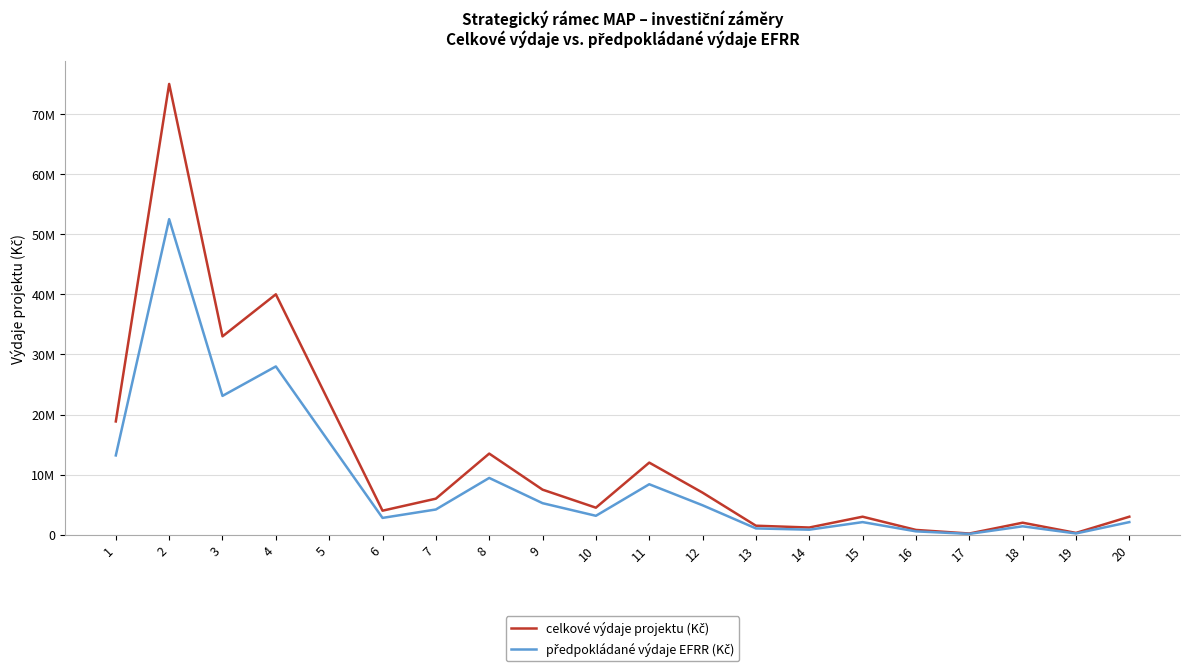

Where is the first local maximum for celkové výdaje projektu (Kč)?

2